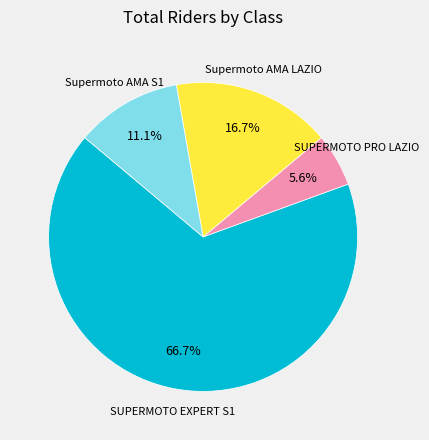

Is there any slice that represents more than half of the pie?

Yes